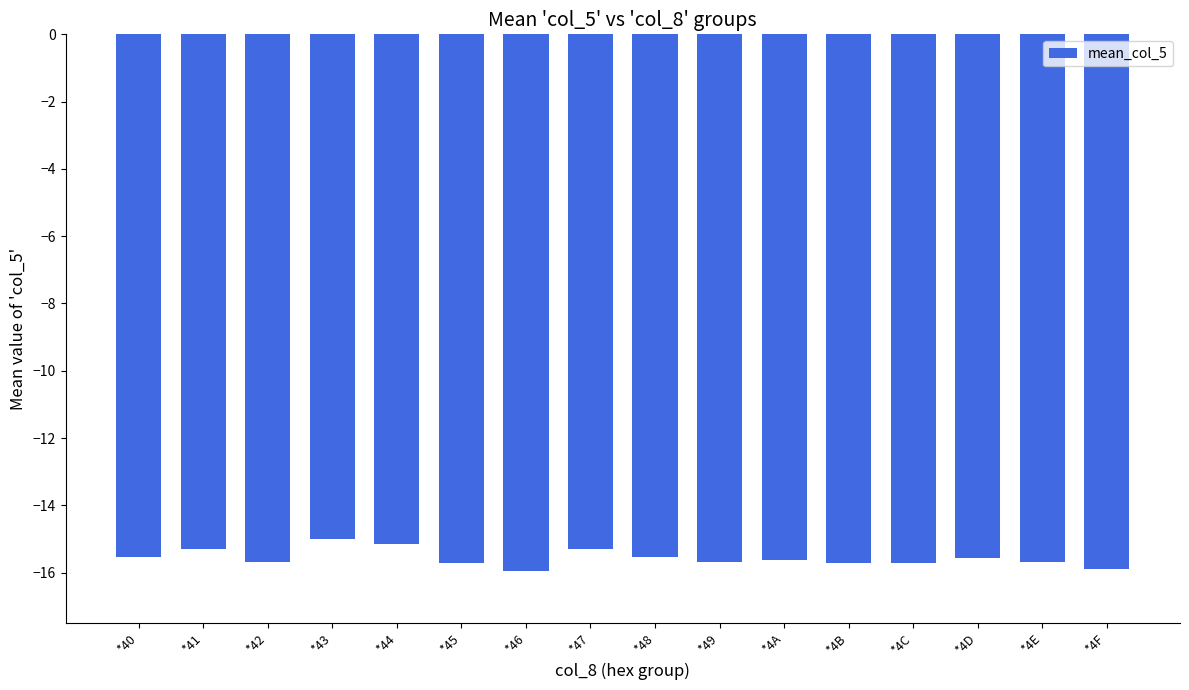

What is the sum of all values?

-249.0